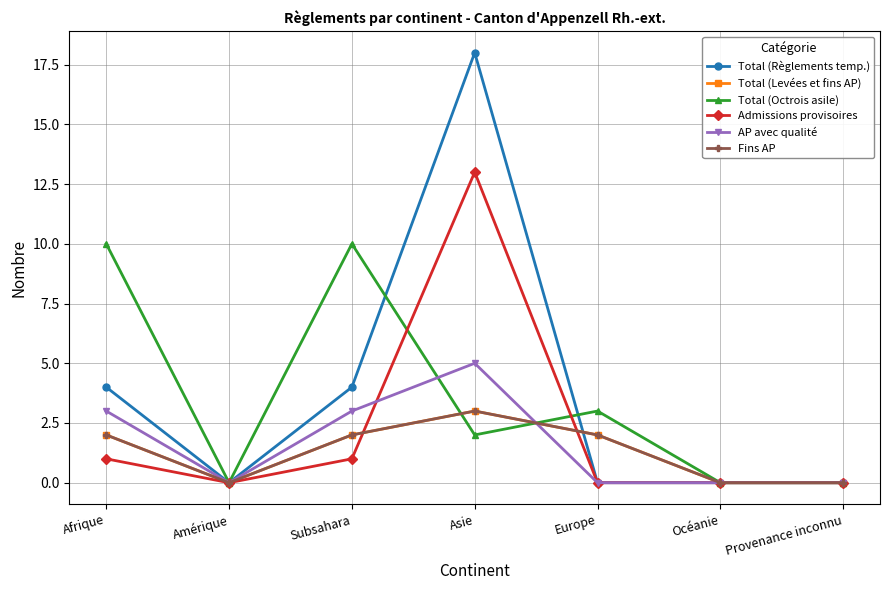

The value of Total (Levées et fins AP) at Asie is 3. True or false?

True